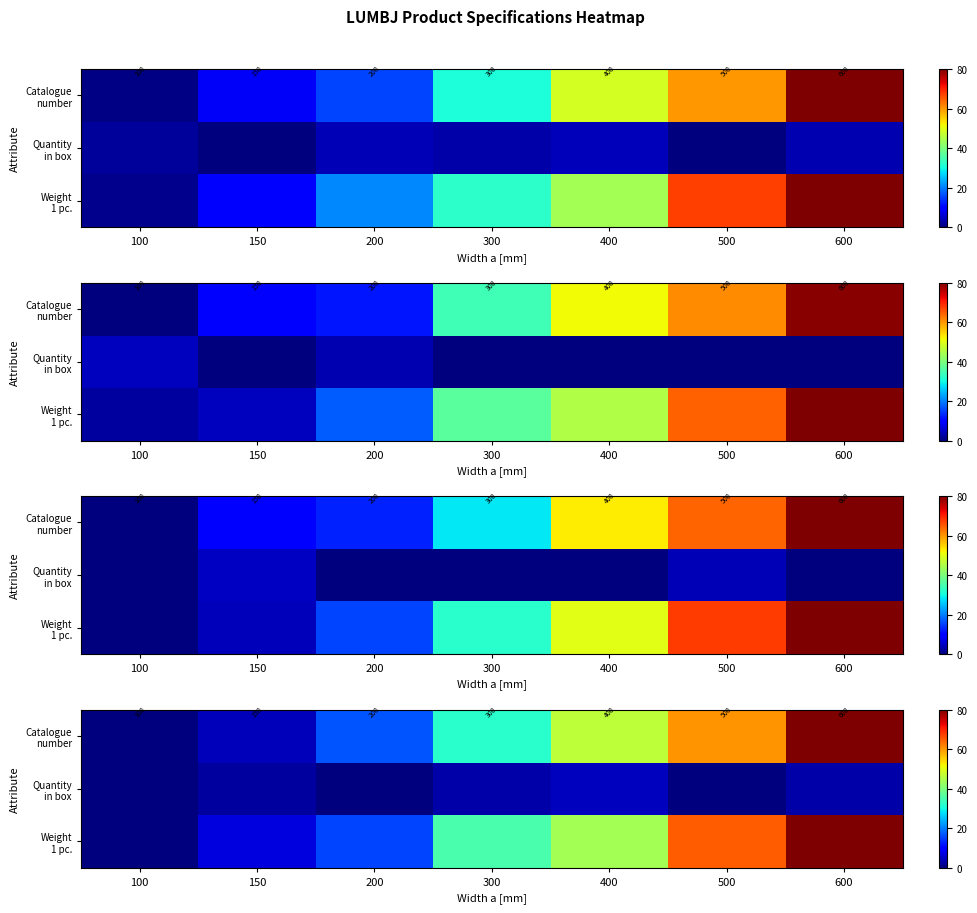

At which category is the sum across all series the highest?

600